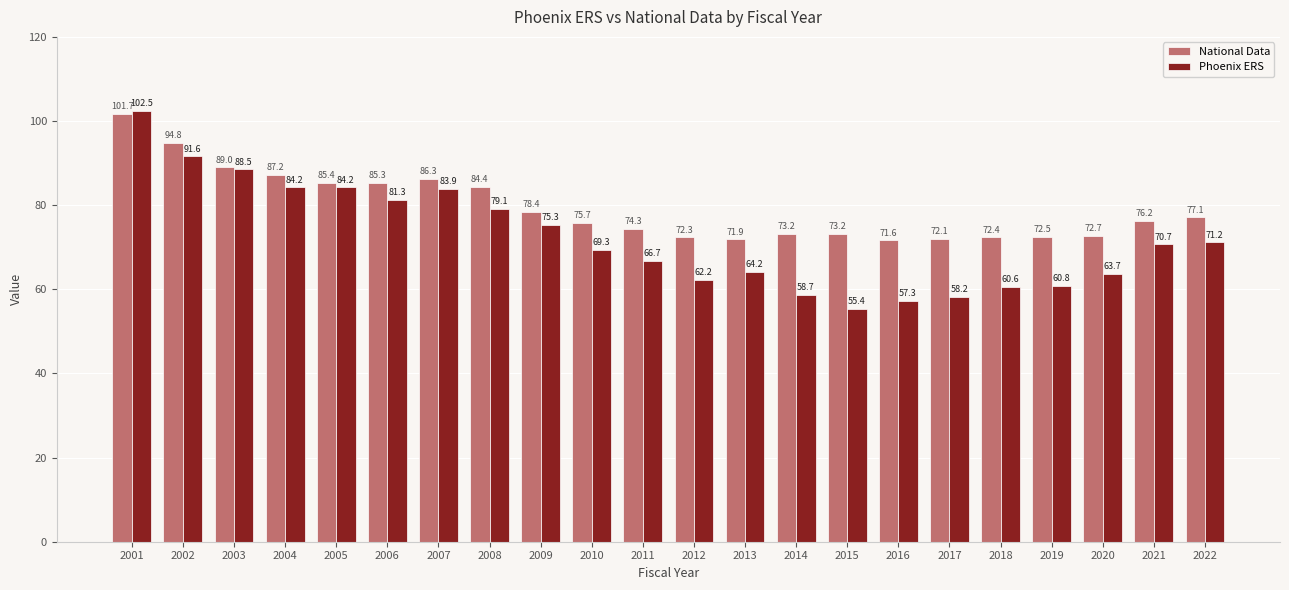

Which label corresponds to the largest value in the chart?

2001